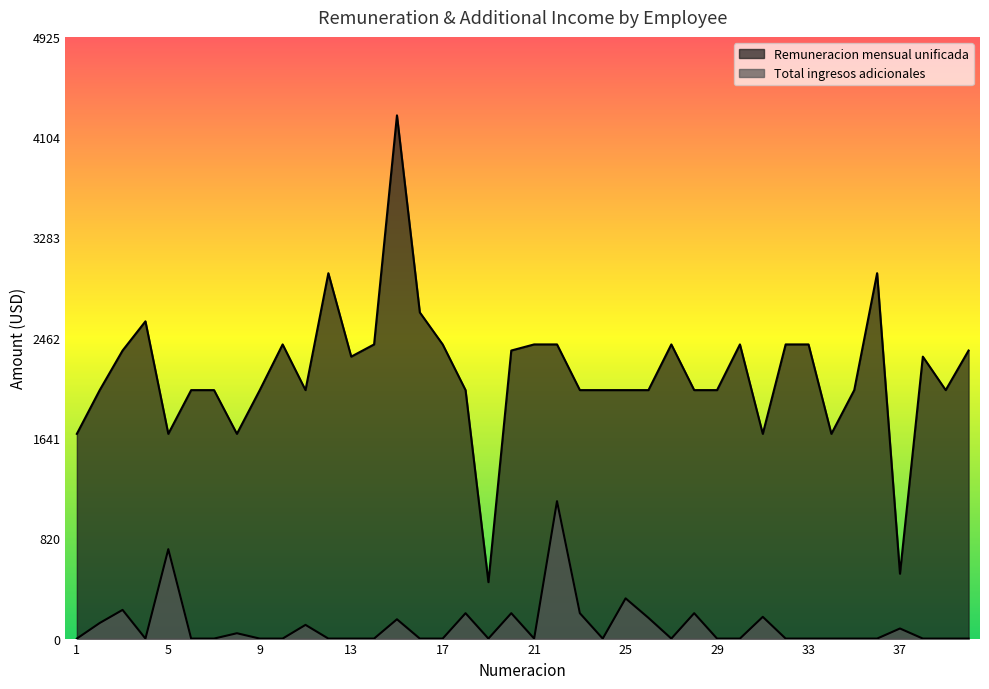

At which category is the sum across all series the highest?

15